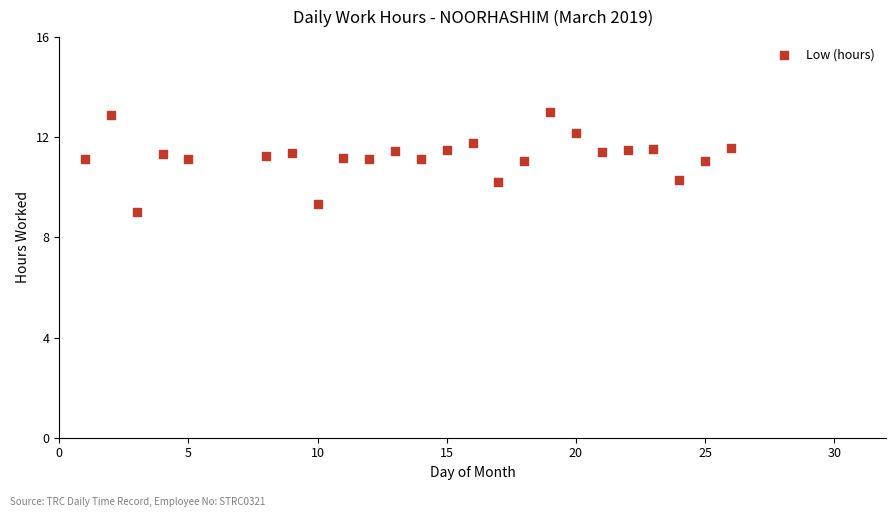

What is the range of Y values (max minus min)?

4.0